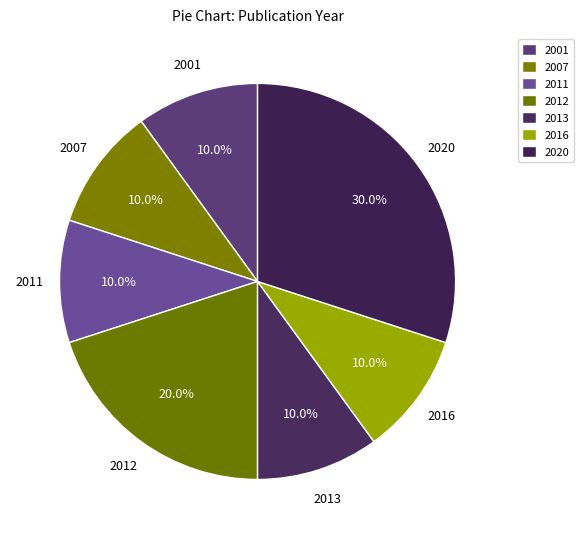

Does any single category account for the majority?

No